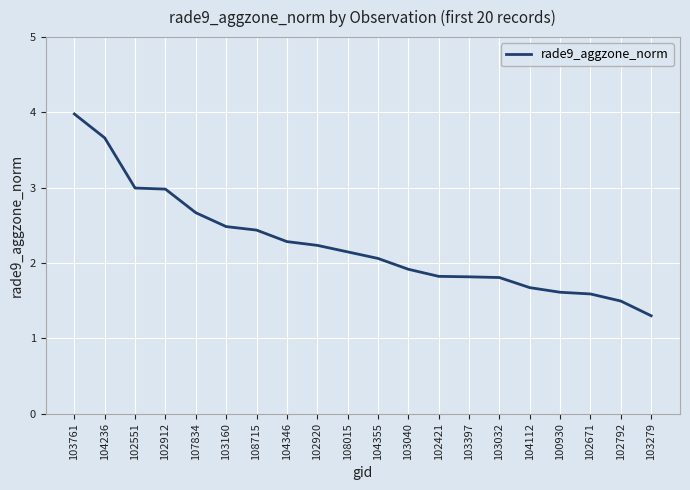

At which category does the chart reach its minimum across all series?

103279